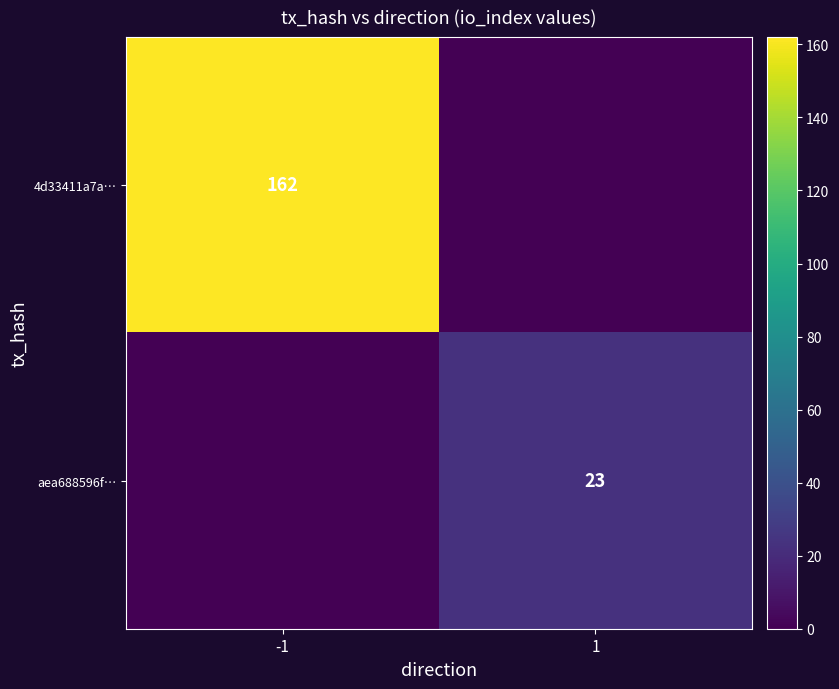

True or false: aea688596f… has a value of 23 at 1.

True